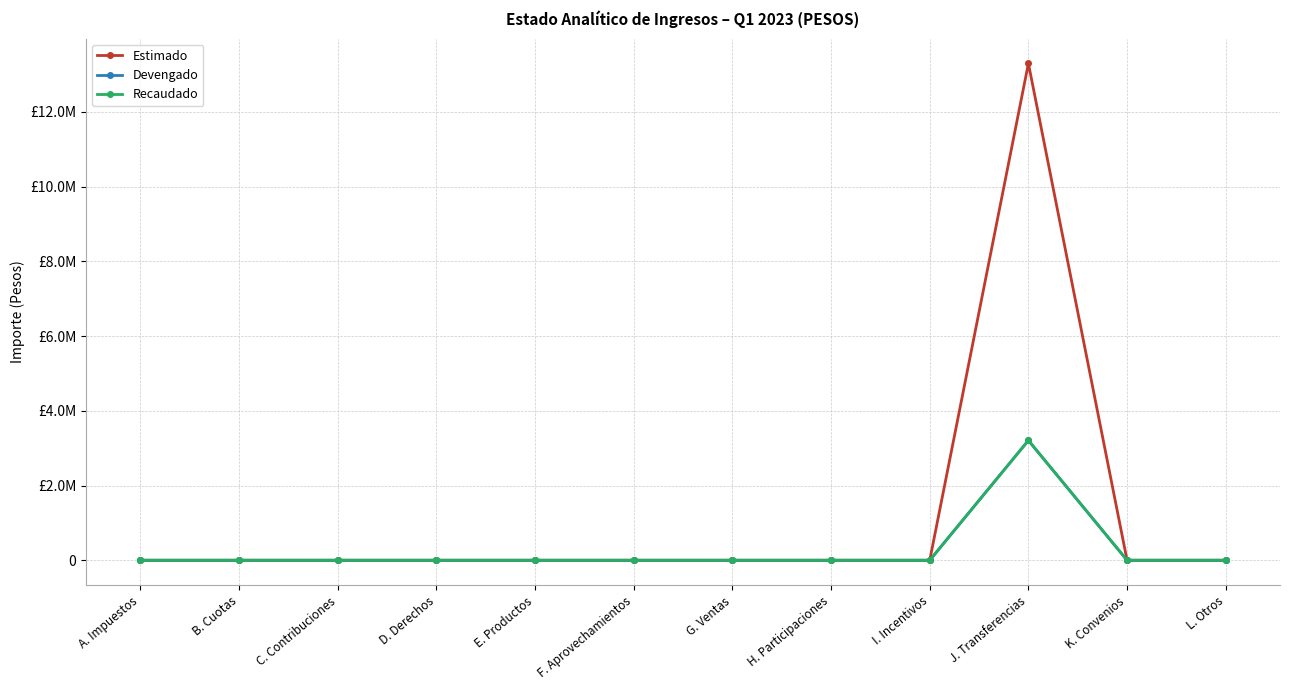

The value of Recaudado at G. Ventas is 0. True or false?

True